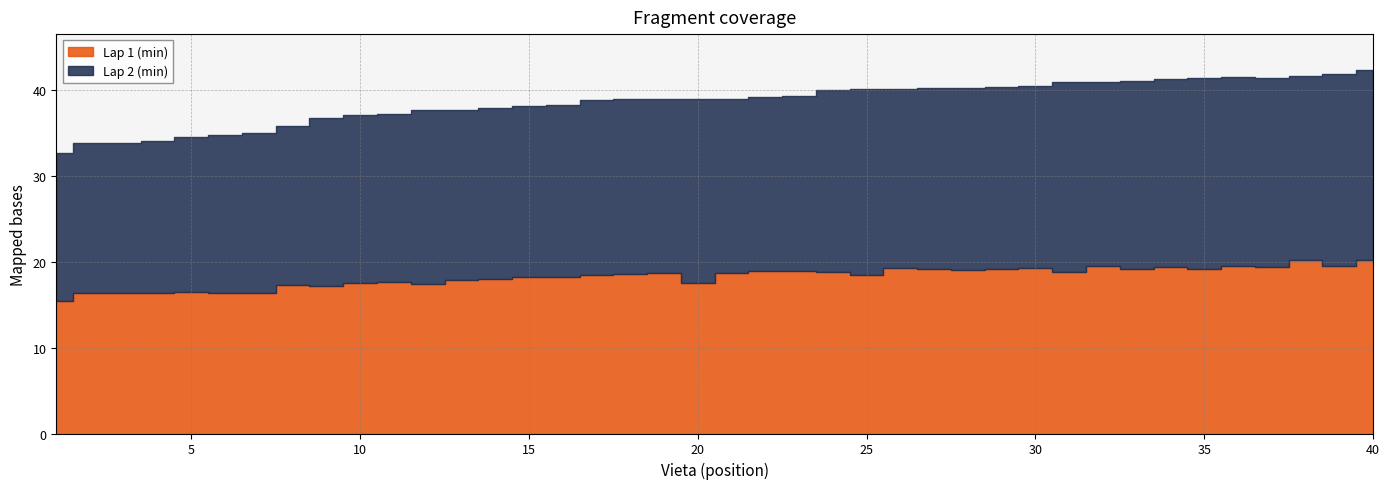

True or false: Lap 1 (min) and Lap 2 (min) cross at least once.

False